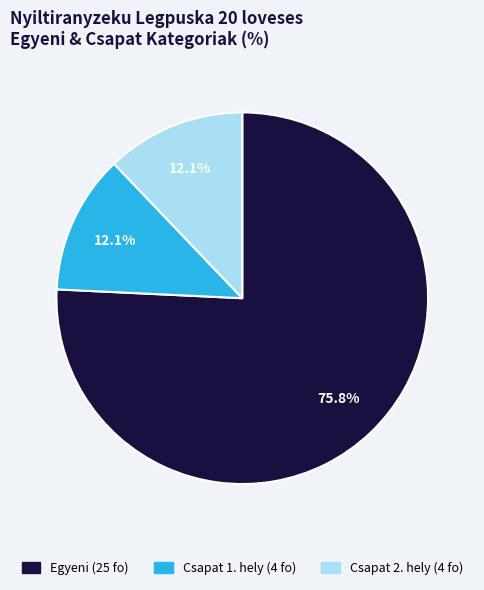

Is there a majority slice in this chart?

Yes